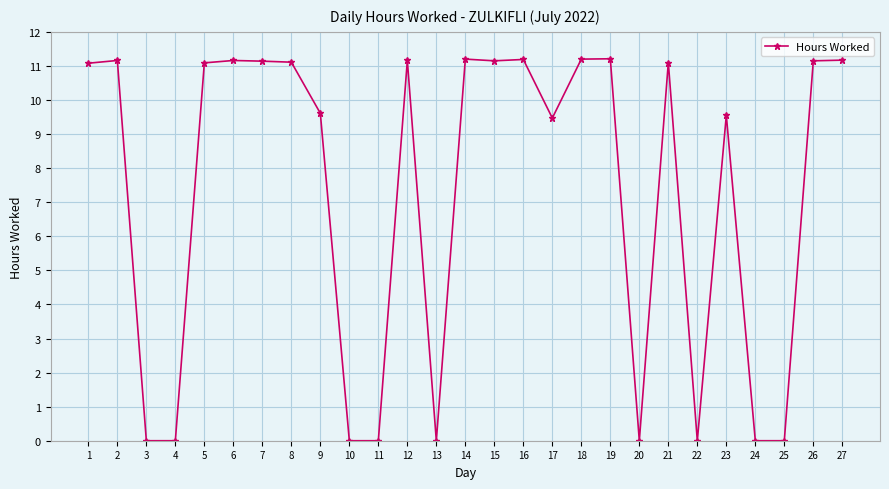

What is the value of the 27th point from the left?

11.2